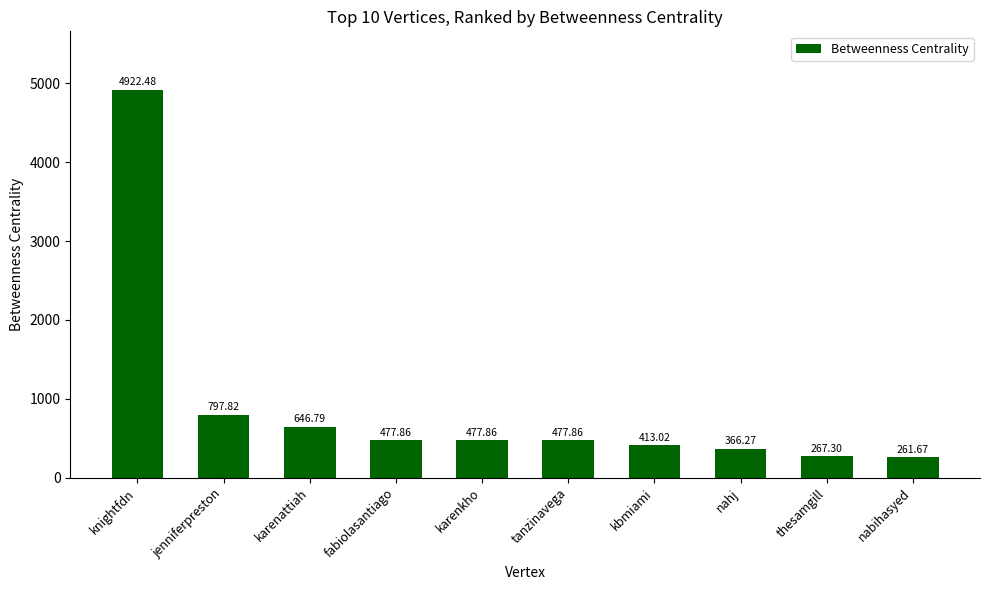

The chart shows a value of 684.7 at karenkho. True or false?

False